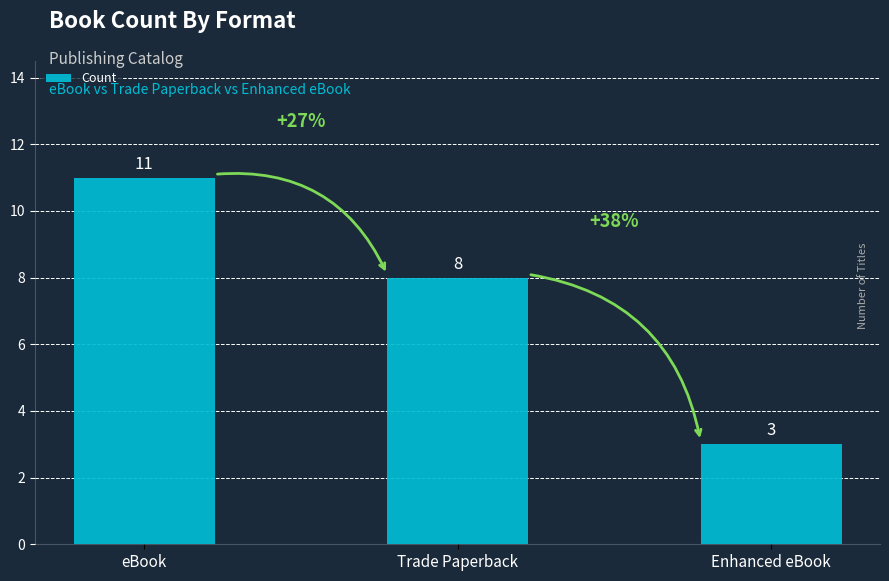

Is it true that the value at Enhanced eBook is 3?

True